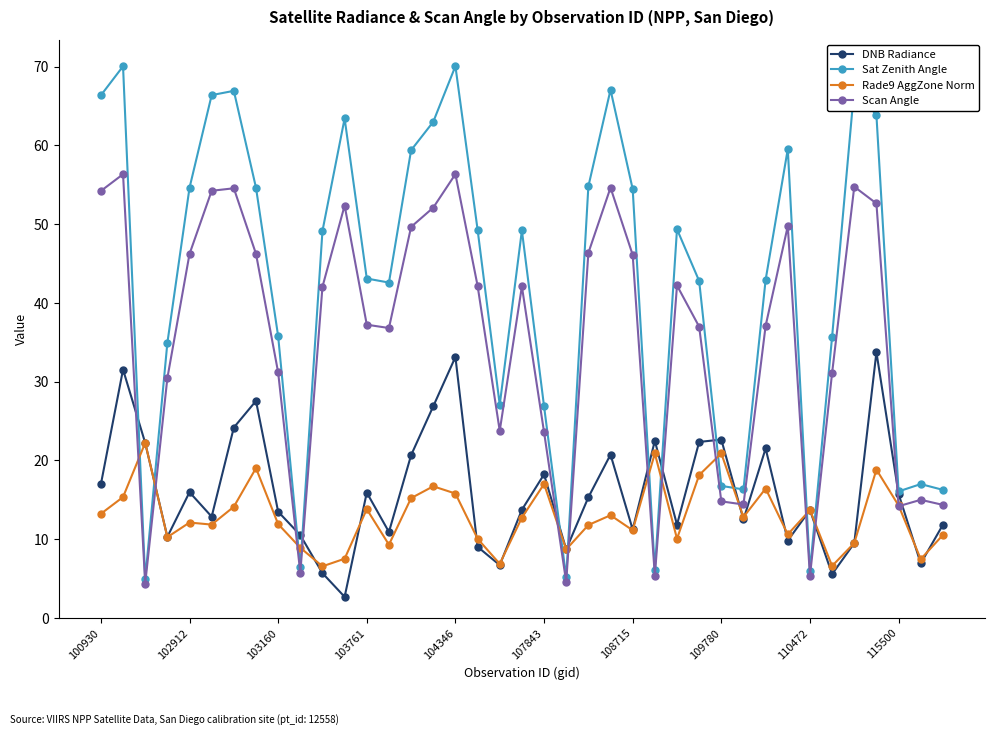

What is the value of the Scan Angle point at the 8th from the left?

46.2